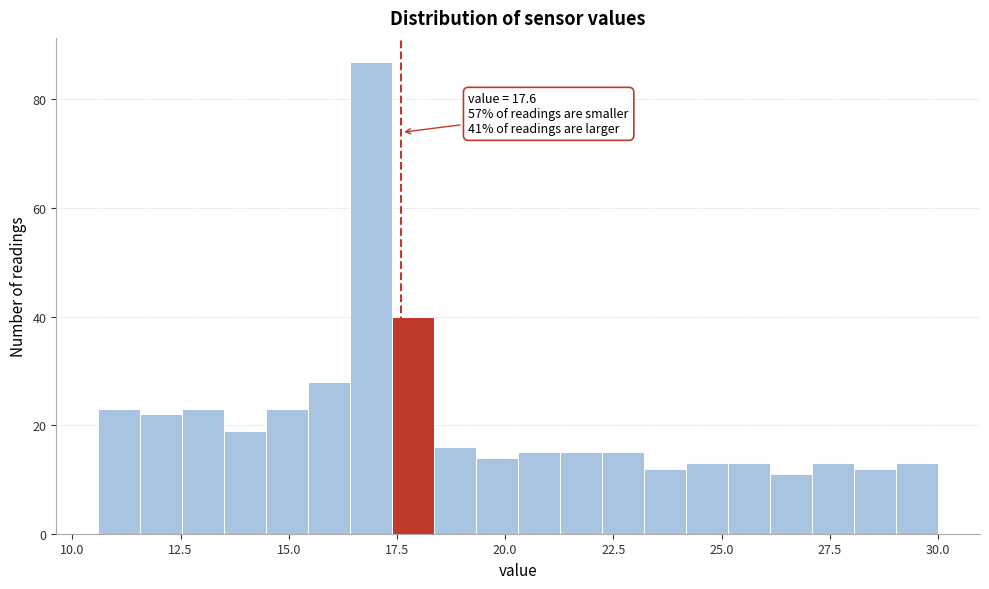

Read against the x-axis, roughly where is the centre of the tallest bar?

17.0